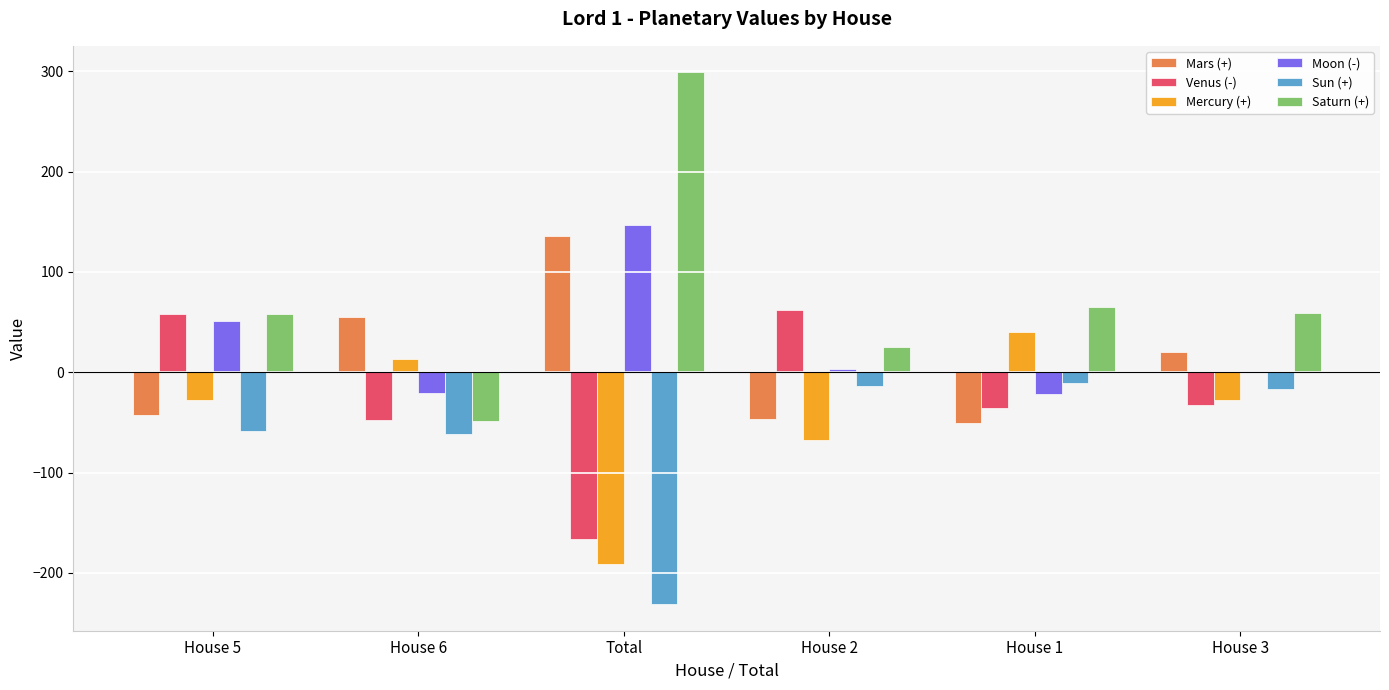

Which series has the largest total across all categories?

Saturn (+)